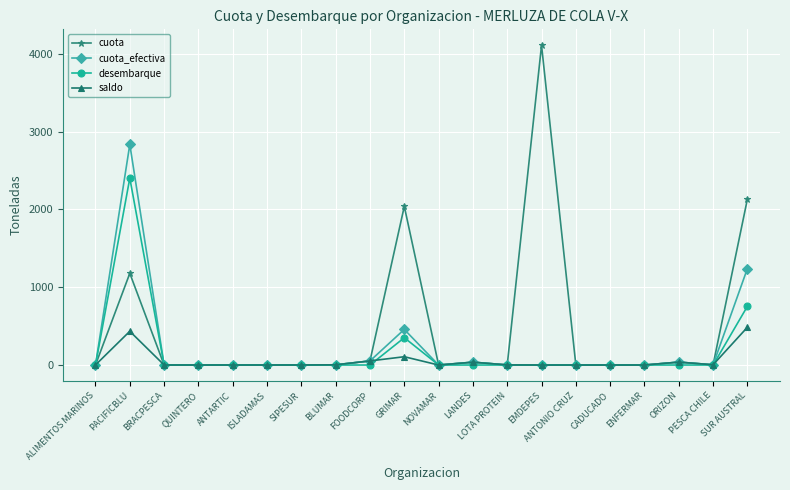

What is the value of the cuota point at the 3rd from the left?

0.3